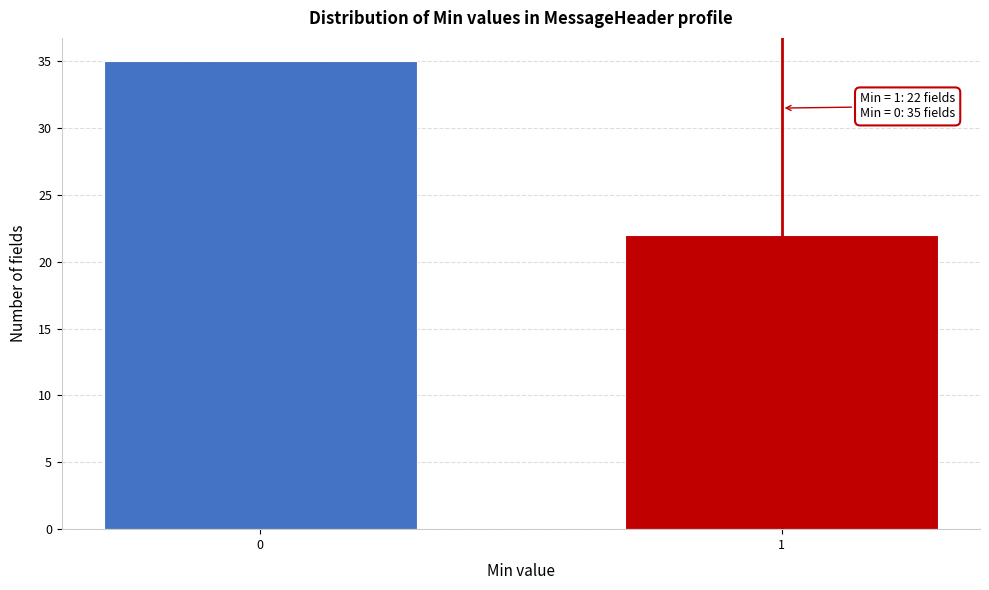

Reading right to left, list all the values displayed in this chart.

1=22	0=35